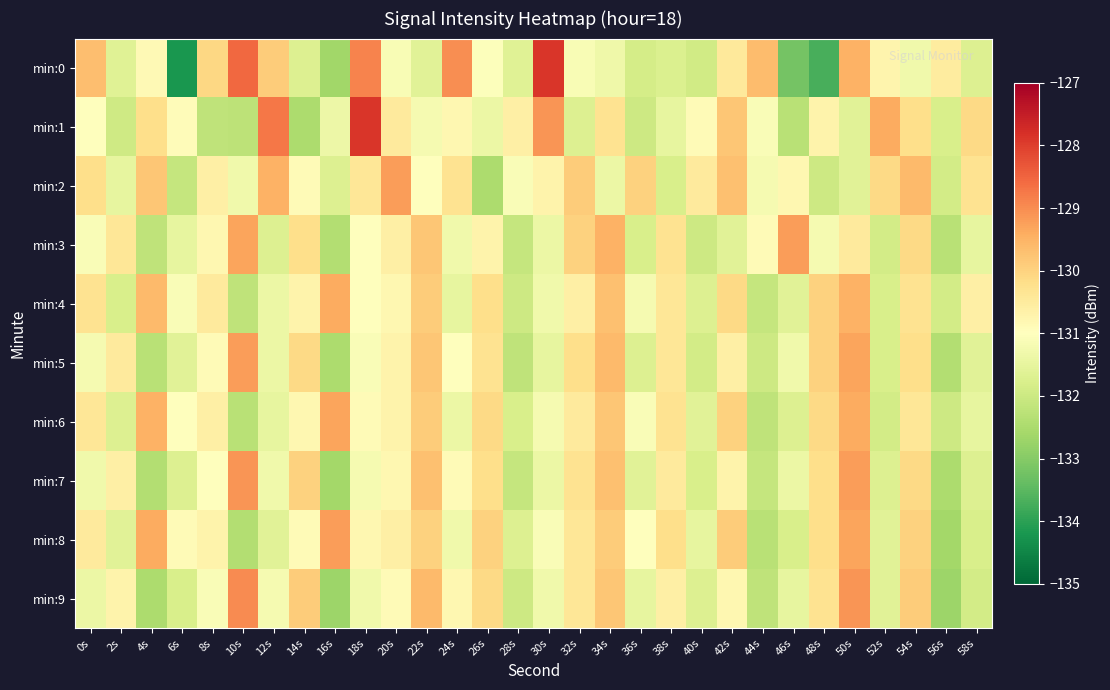

At how many categories does at least one series exceed -132?

30